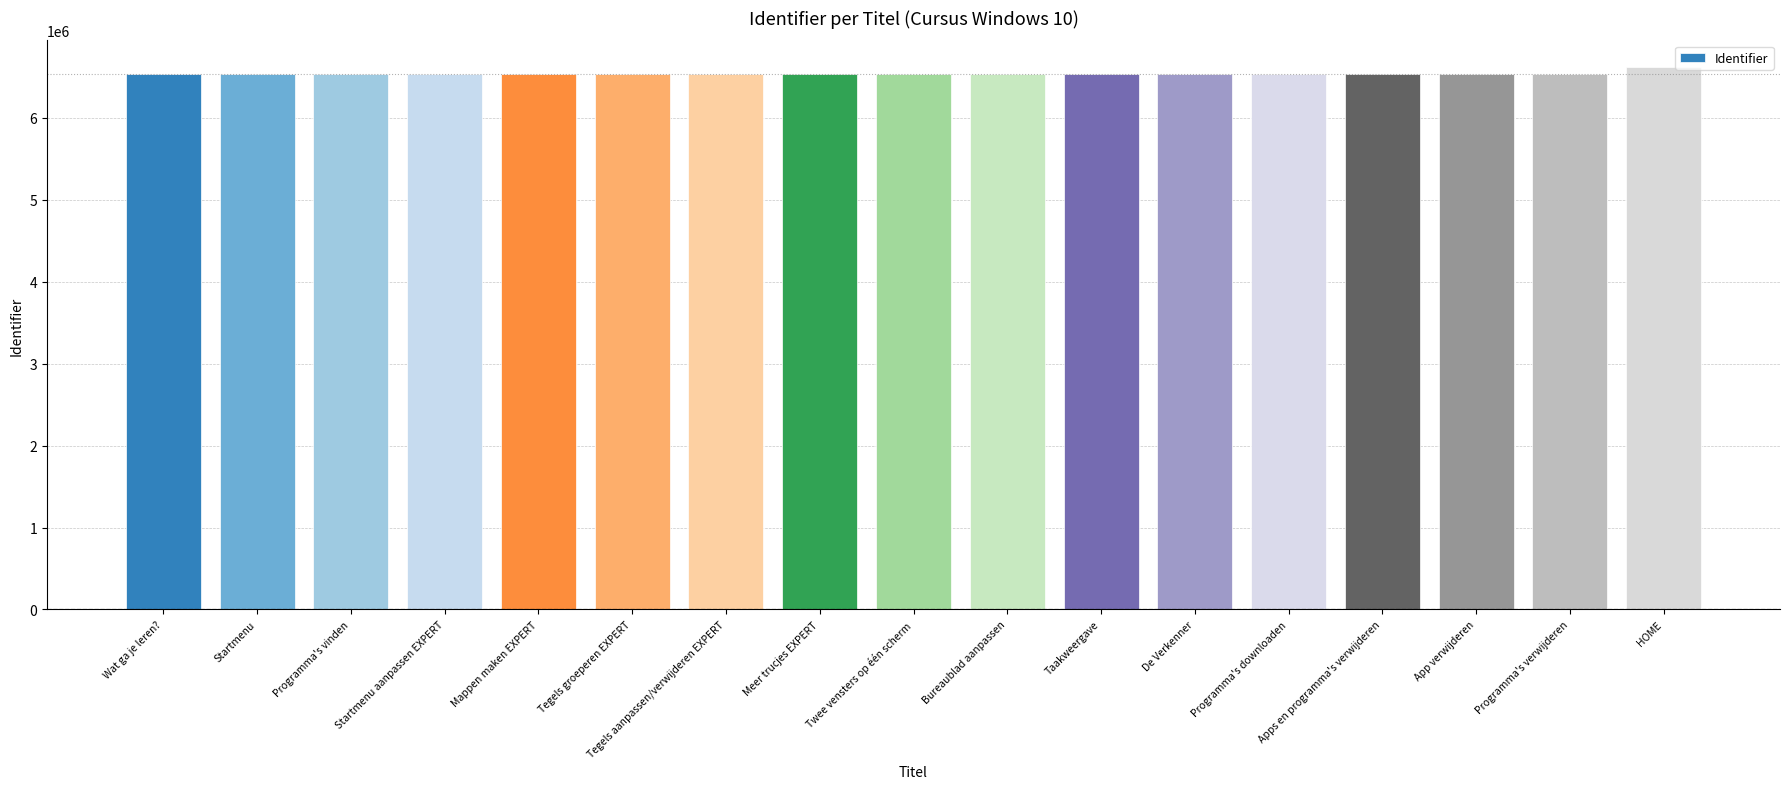

What is the label of the 15th bar from the right?

Programma's vinden